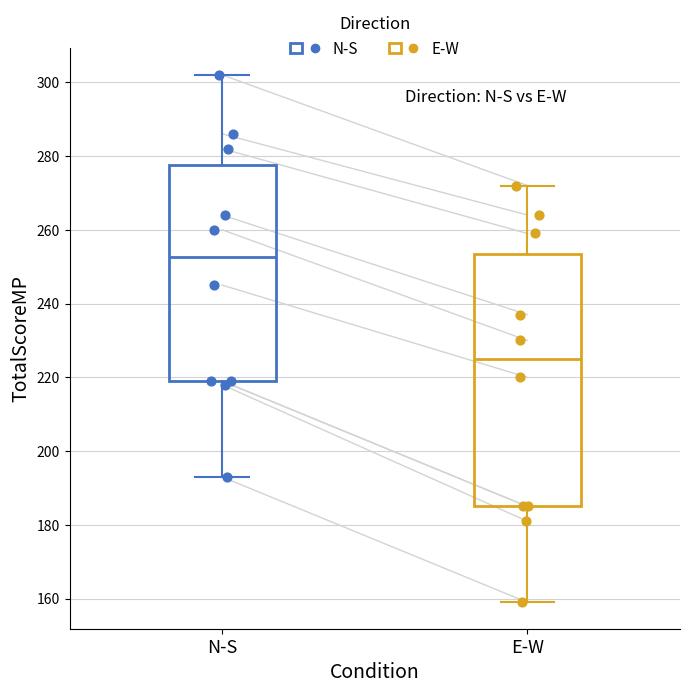

Where does the median line of the box for N-S sit on the y-axis? The values are not printed on the chart, so give them approximately, as read against the axis.

252